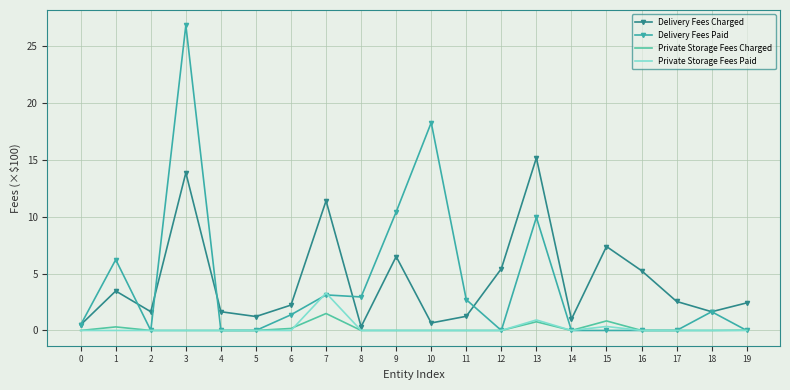

List the series in order of their peak value, lowest first.

Private Storage Fees Charged, Private Storage Fees Paid, Delivery Fees Charged, Delivery Fees Paid